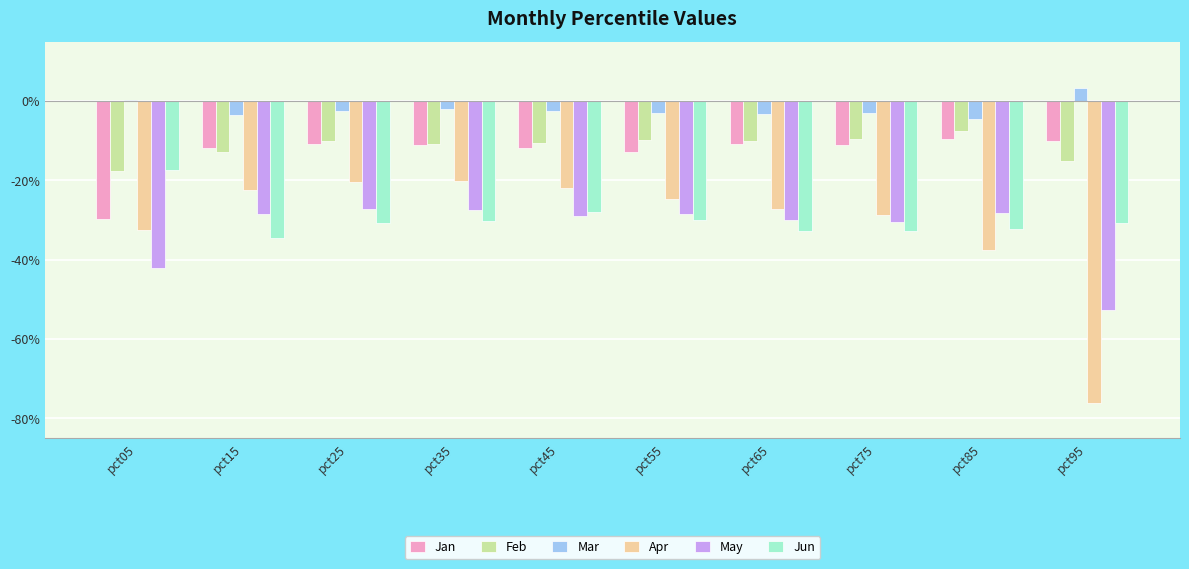

The value of Jan at pct75 is -0.2. True or false?

False